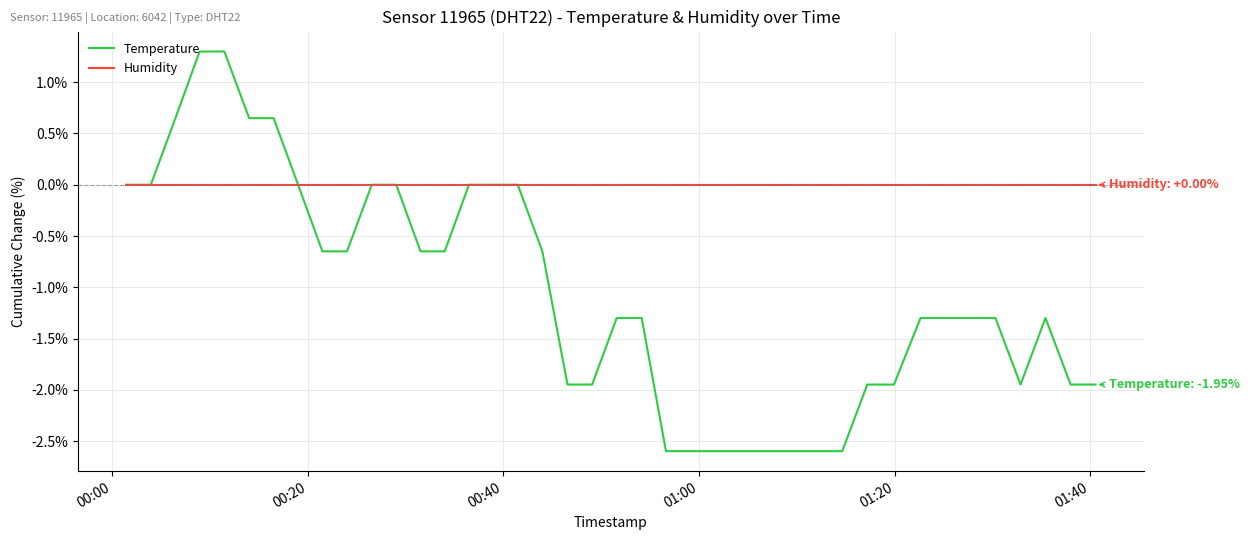

Does the chart have visible grid lines?

Yes